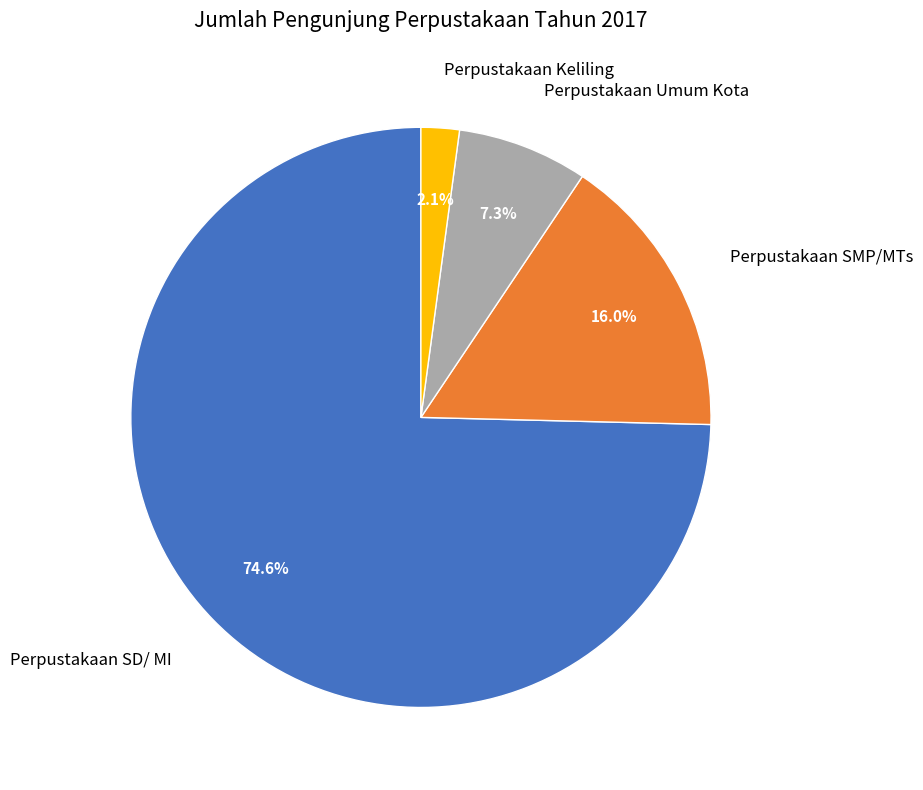

What is the majority slice?

Perpustakaan SD/ MI